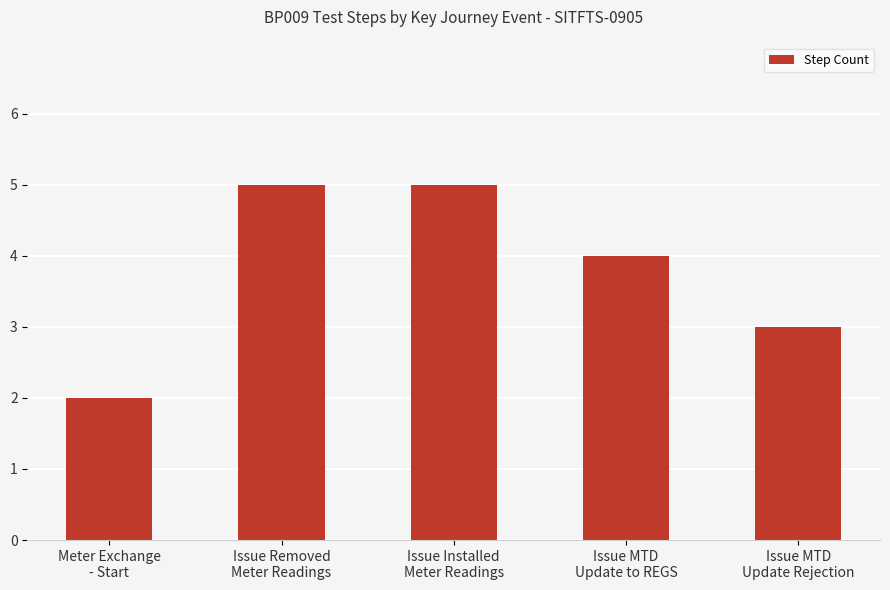

Count the number of categories in the chart.

5